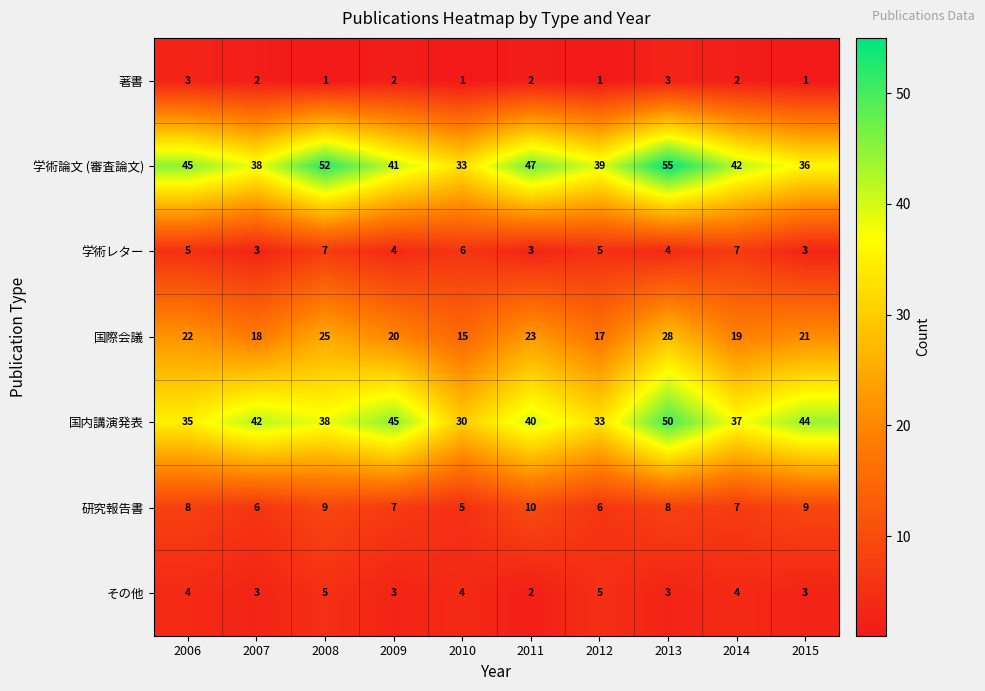

How many data points does each series have?

10